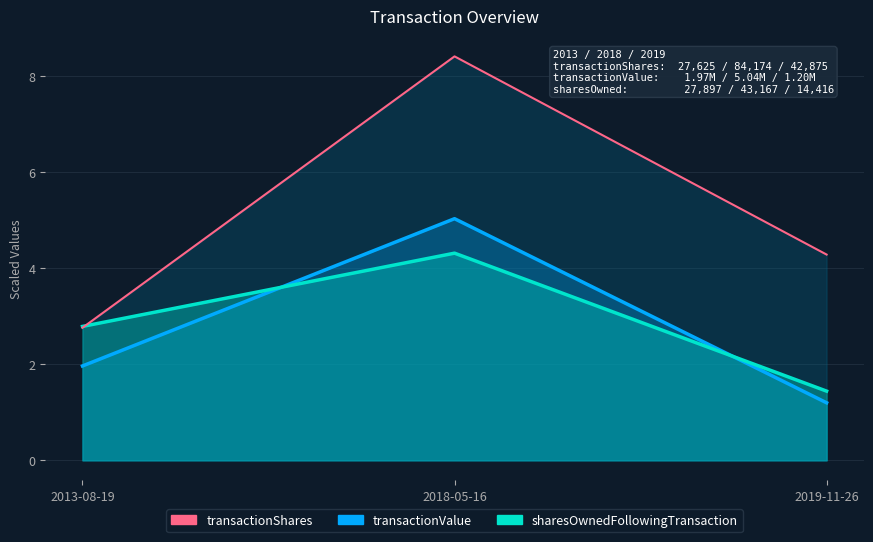

Reading left to right, extract all data points from this chart.

2013-08-19=2.8	2018-05-16=8.4	2019-11-26=4.3